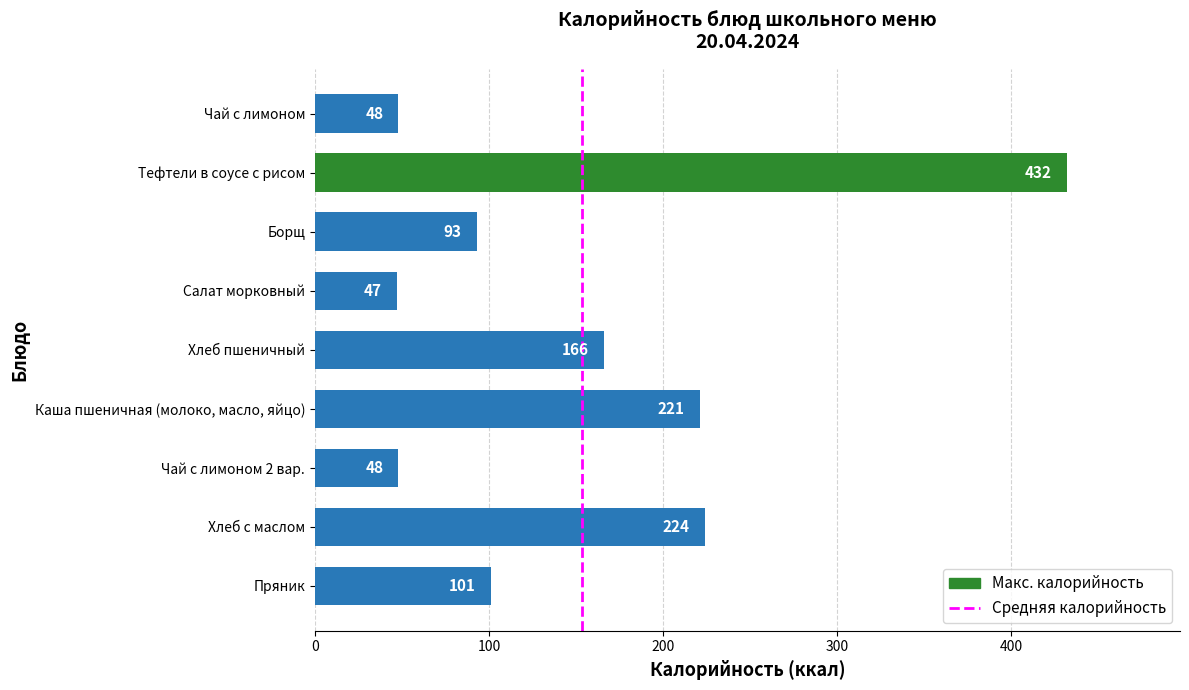

What is the minimum value shown in the chart?

47